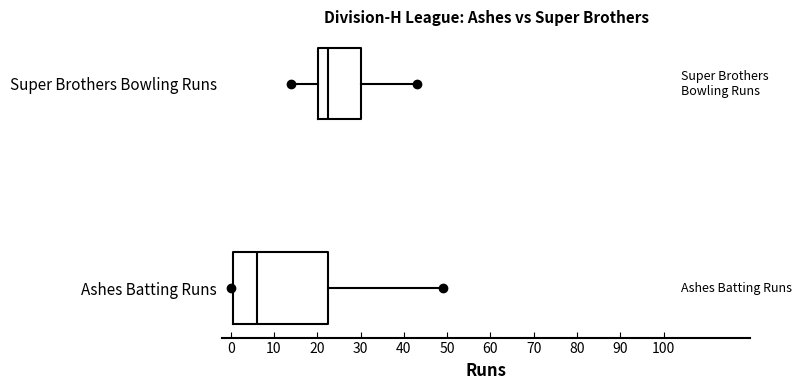

Where is the right edge of the box for Ashes Batting Runs on the x-axis? The values are not printed on the chart, so give them approximately, as read against the axis.

23